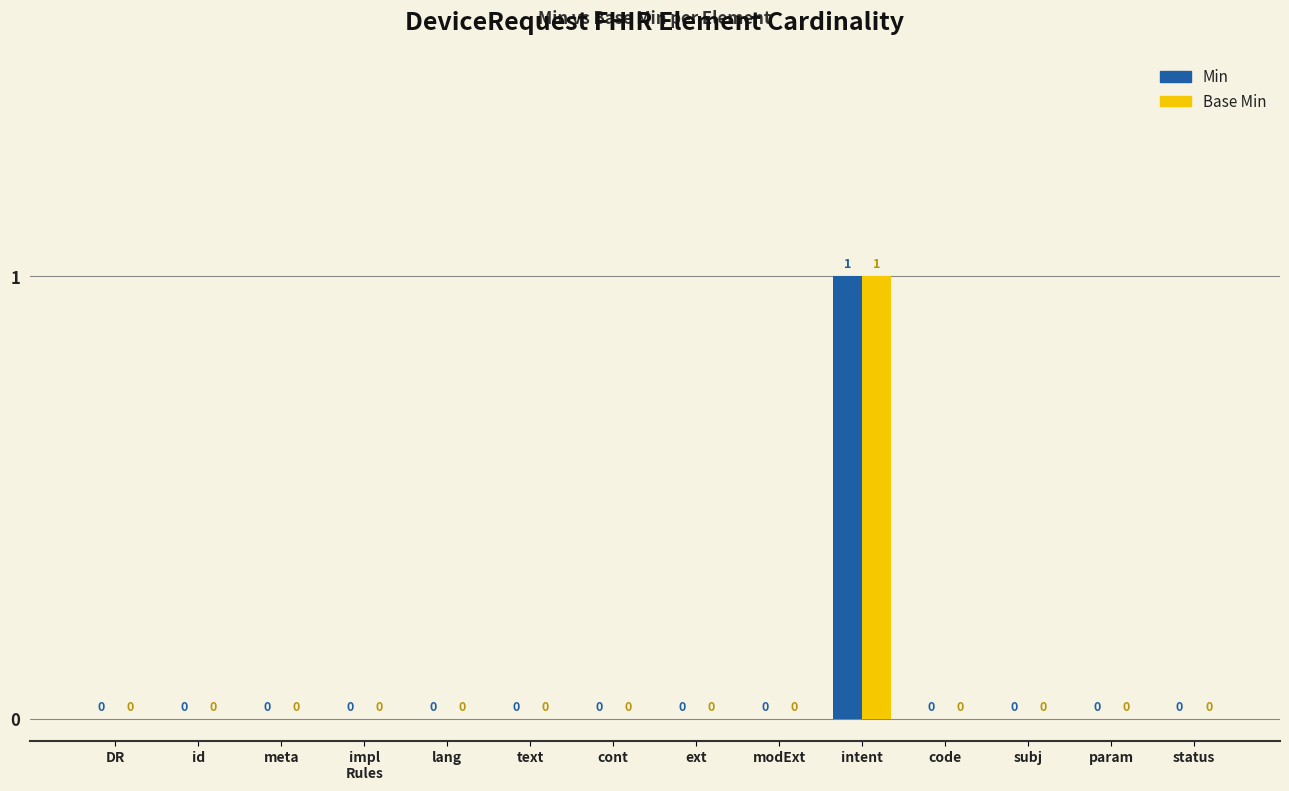

Reading left to right, extract all data points from this chart.

Min: 0	0	0	0	0	0	0	0	0	1	0	0	0	0
Base Min: 0	0	0	0	0	0	0	0	0	1	0	0	0	0